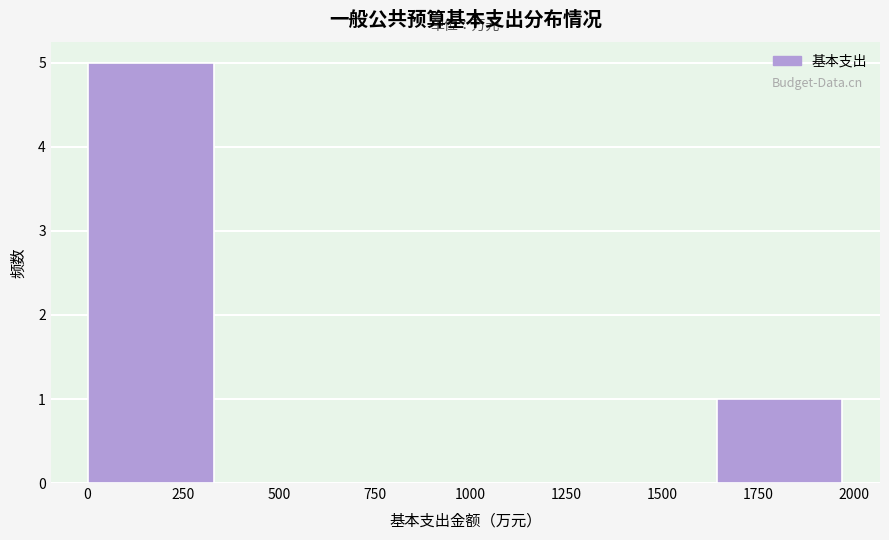

Reading left to right, transcribe this chart: for each bar, give the range it covers on the x-axis and its height. Neither the bar edges nor the heights are printed on the chart, so give them approximately, as read against the axes.

0 to 350: 5
350 to 650: 0
650 to 1000: 0
1000 to 1300: 0
1300 to 1650: 0
1650 to 1950: 1